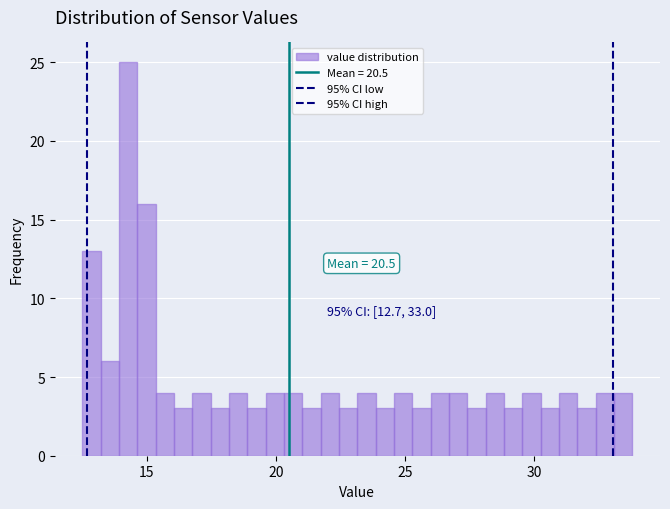

Read against the x-axis, roughly where is the centre of the tallest bar?

14.5